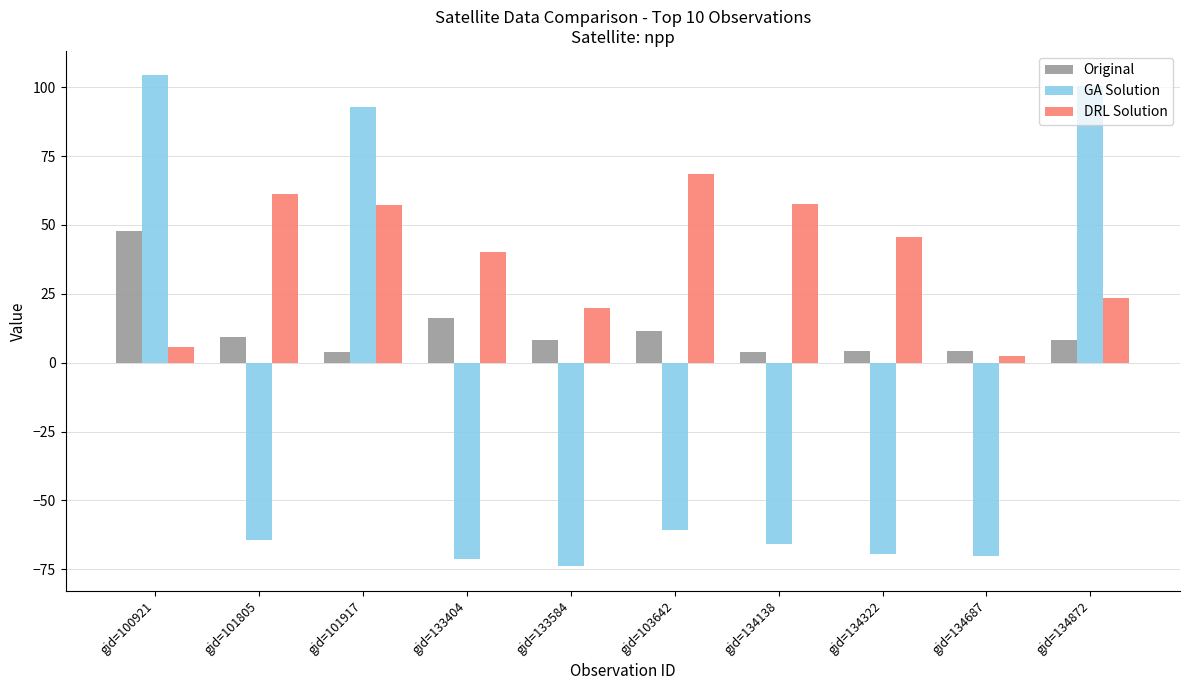

What is the highest value of the DRL Solution series?

68.6